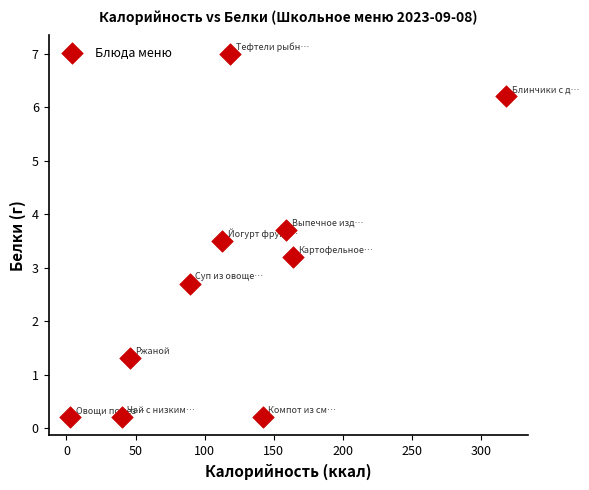

What Y value in the scatter plot is closest to 3?

3.2